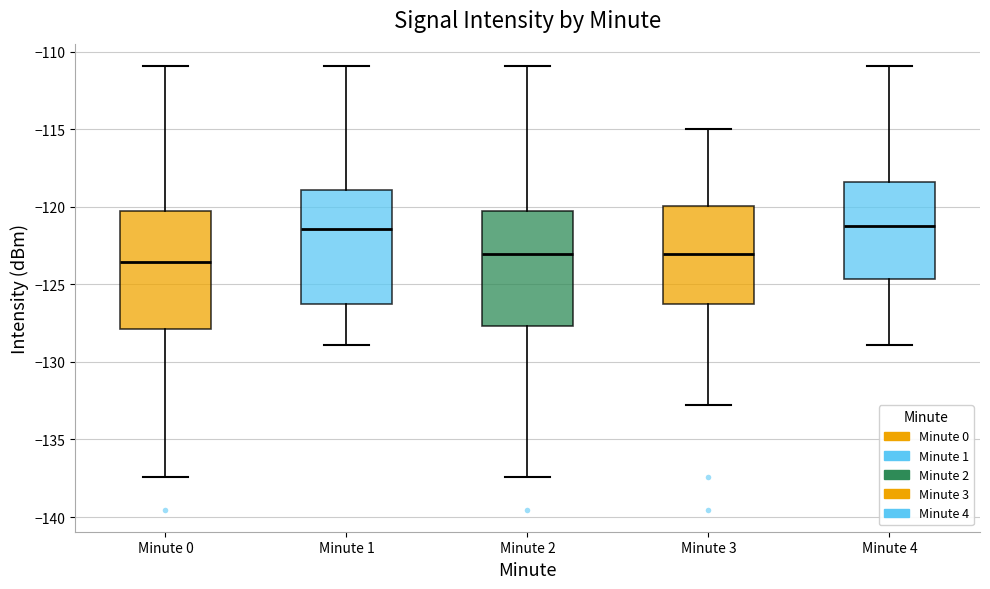

Where is the upper edge of the box for Minute 4 on the y-axis? The values are not printed on the chart, so give them approximately, as read against the axis.

-118.5